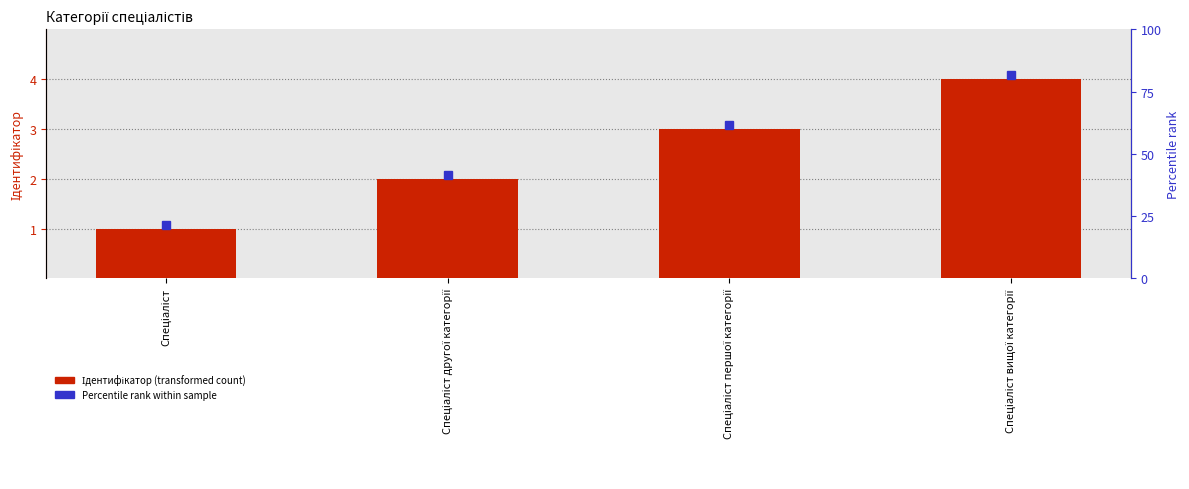

What is the difference between the values at Спеціаліст and Спеціаліст вищої категорії?

3